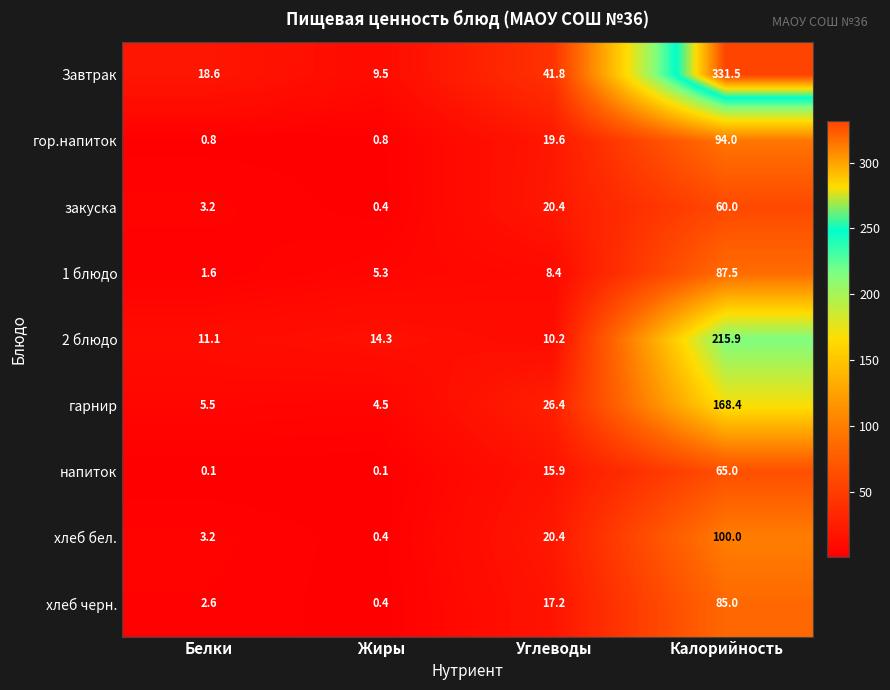

List the series in order of their peak value, highest first.

Завтрак, 2 блюдо, гарнир, хлеб бел., гор.напиток, 1 блюдо, хлеб черн., напиток, закуска